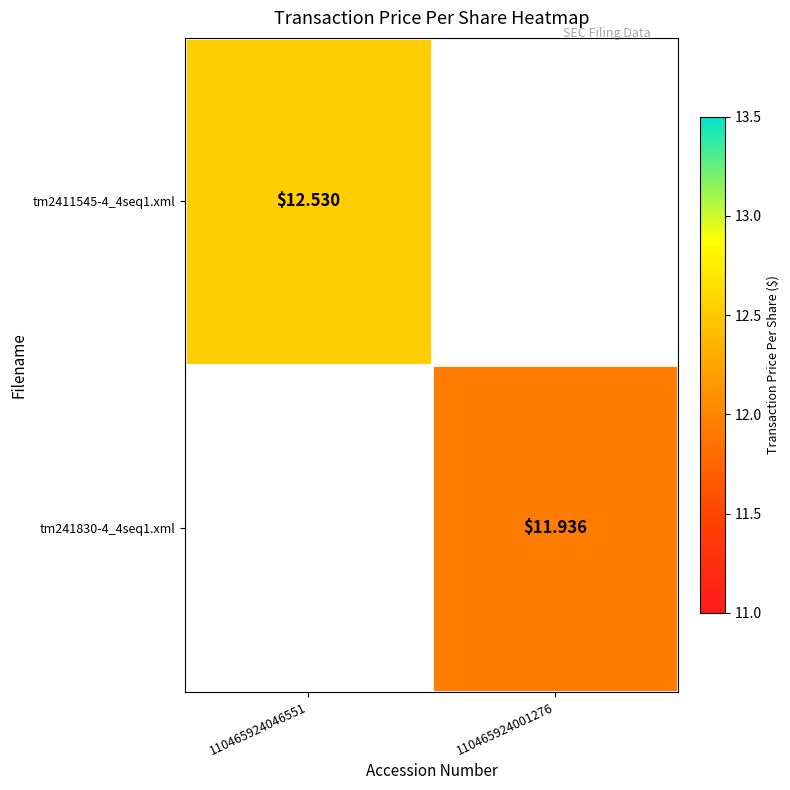

Rank the series by their average value, from lowest to highest.

tm241830-4_4seq1.xml, tm2411545-4_4seq1.xml